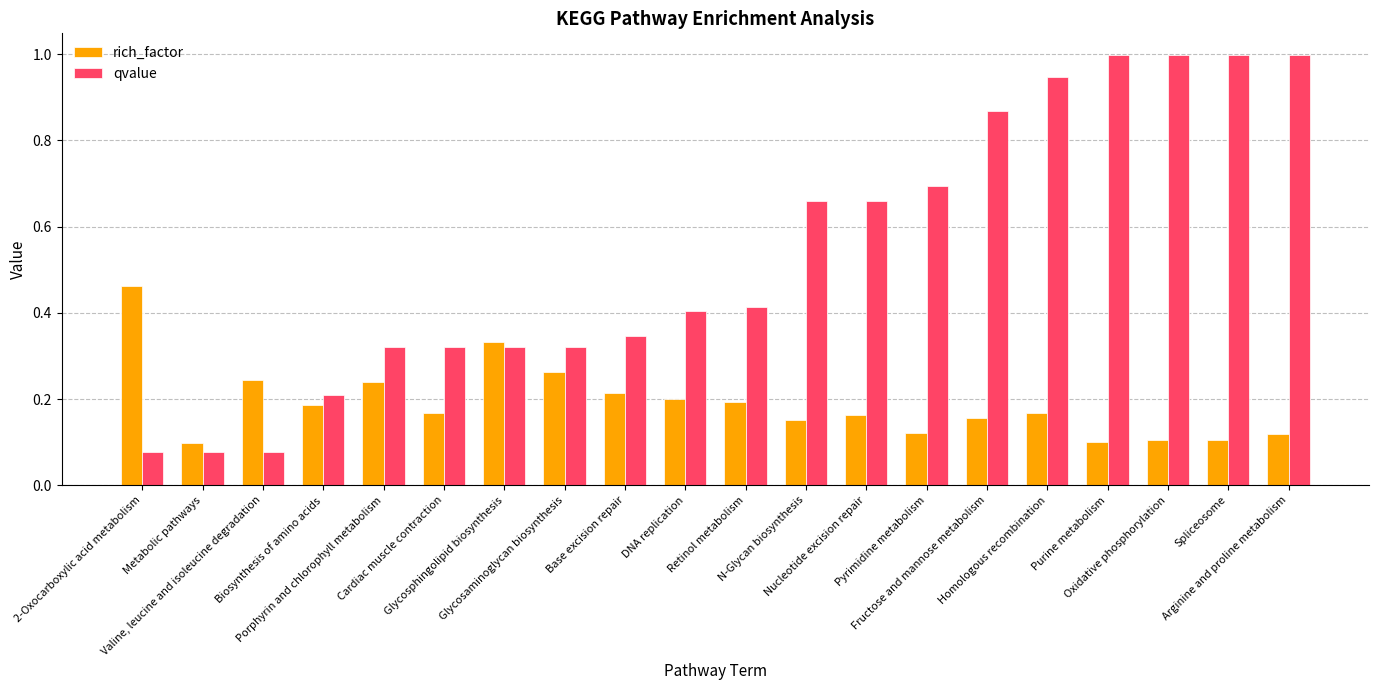

Which series has the widest spread of values?

qvalue